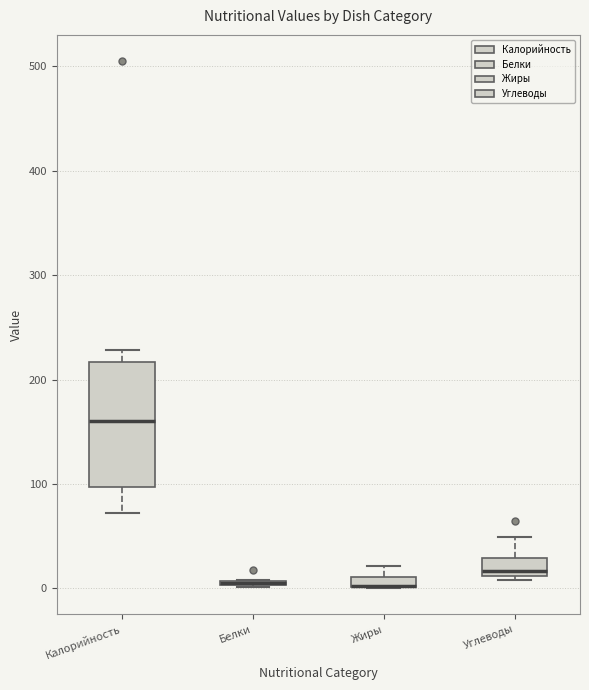

Where is the upper edge of the box for Белки on the y-axis? The values are not printed on the chart, so give them approximately, as read against the axis.

10